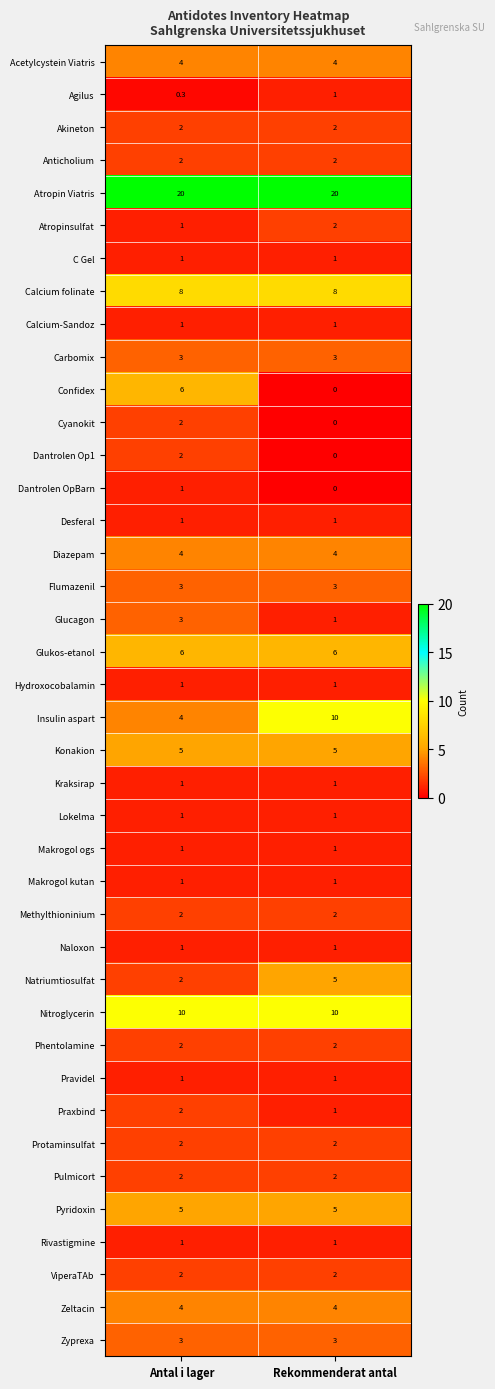

What is the difference between the highest and lowest values at Rekommenderat antal?

20.0